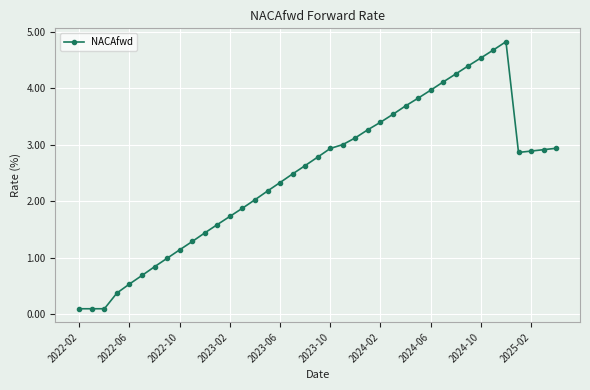

What is the sum of all values?

96.5